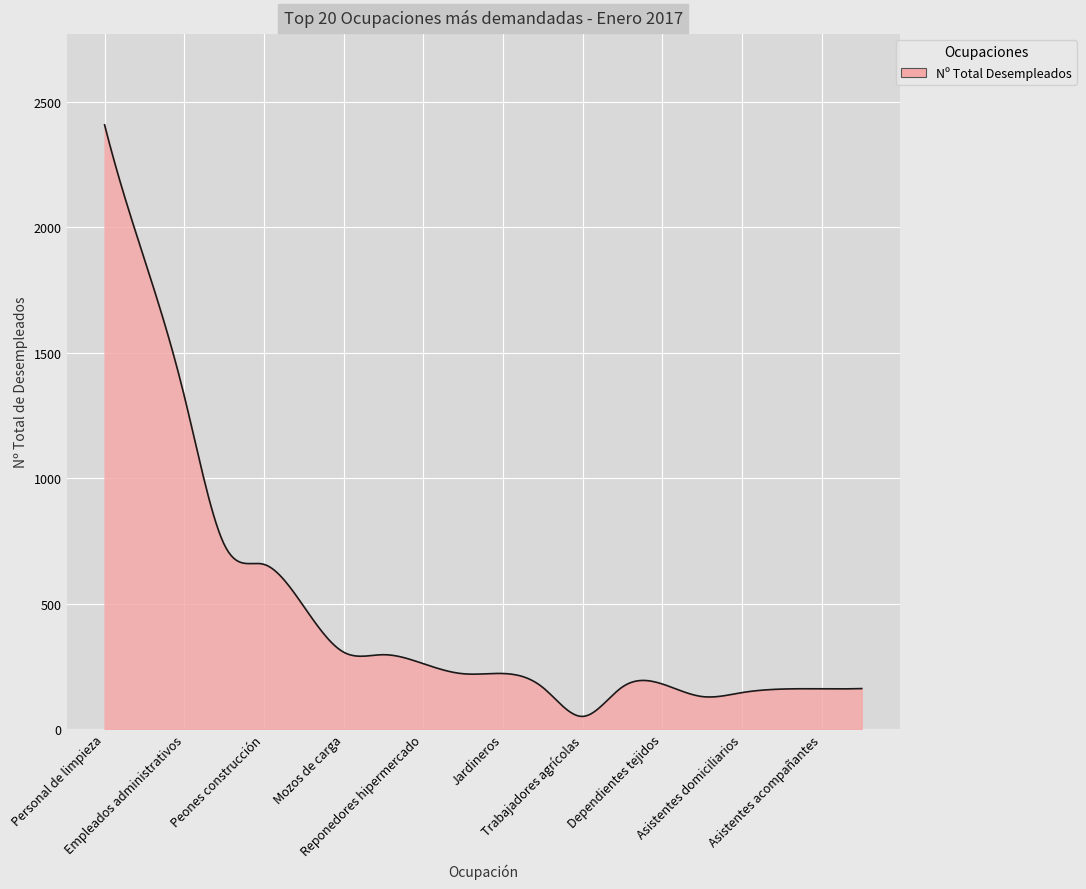

What is the difference between the maximum and minimum values?

2357.9